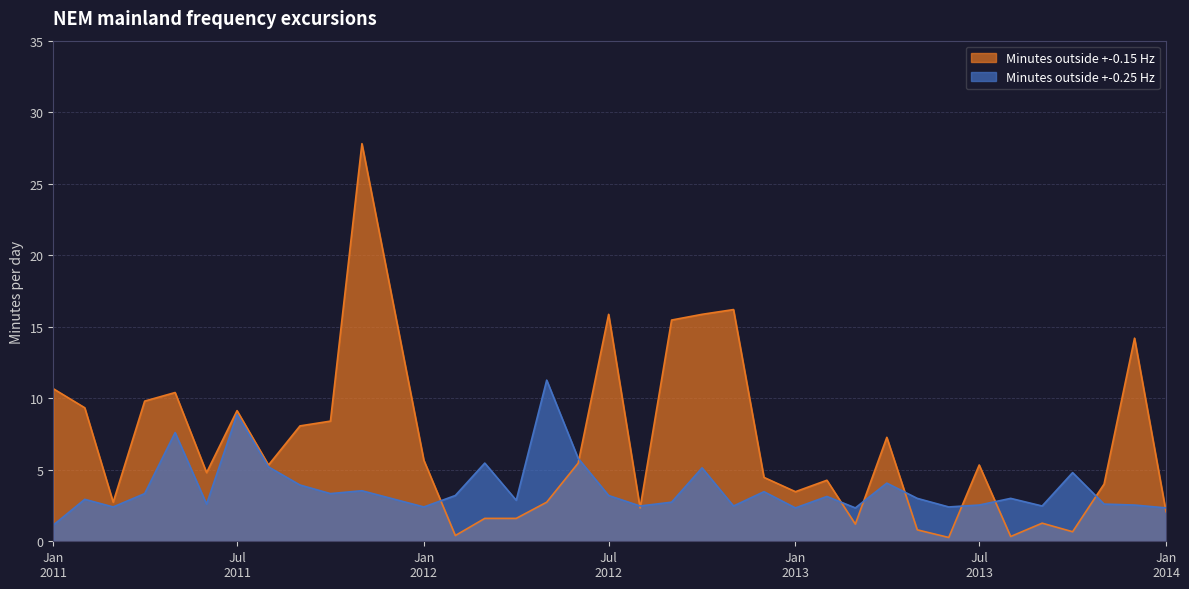

The Minutes outside +-0.15 Hz series shows 8.4 at 2011-10-01. True or false?

True